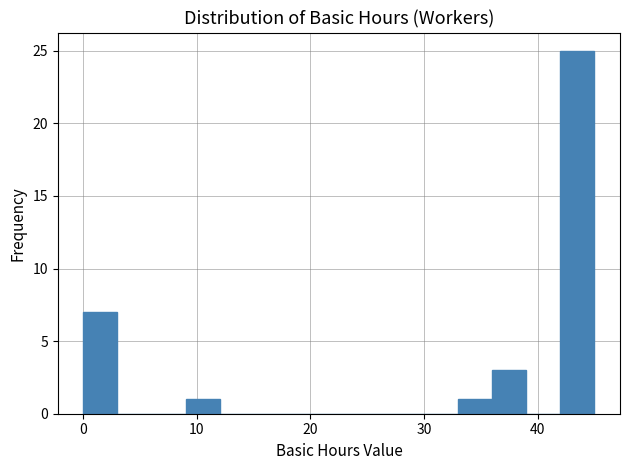

Around what value on the x-axis is the tallest bar? Give the approximate position of its centre, as read against the axis.

44